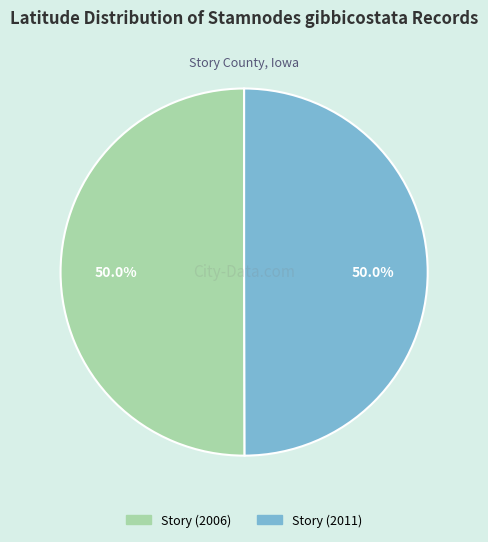

Count the number of slices in the pie.

2